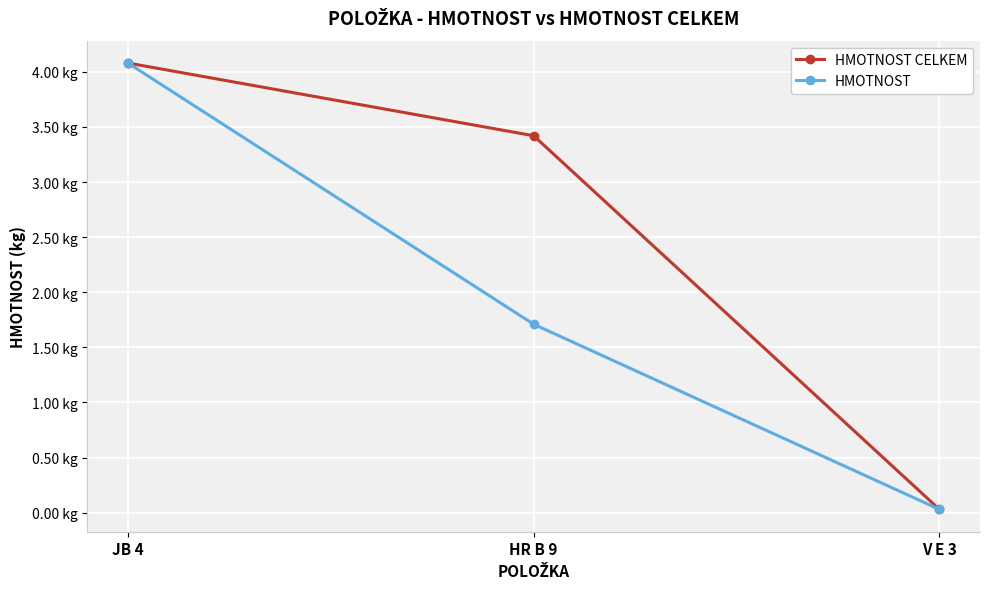

Which category has the lowest value across all series?

V E 3